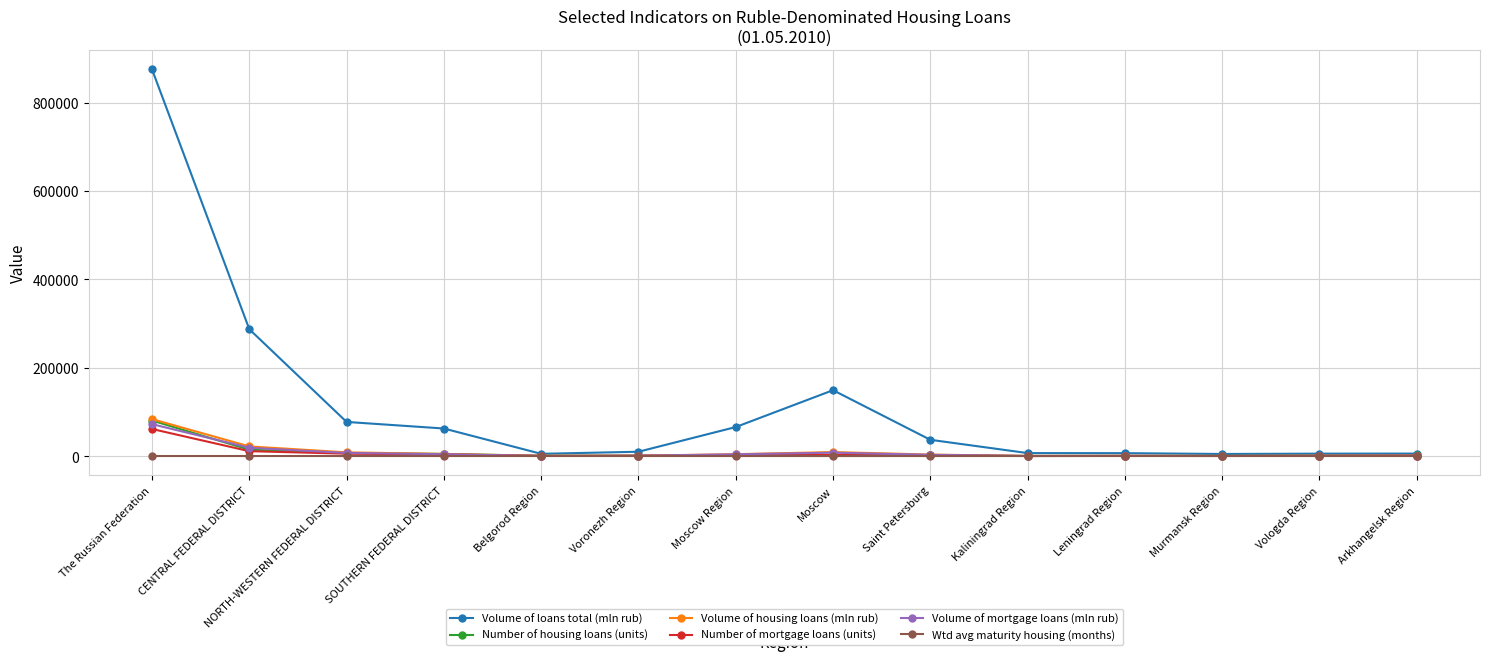

How many lines are shown in the chart?

6